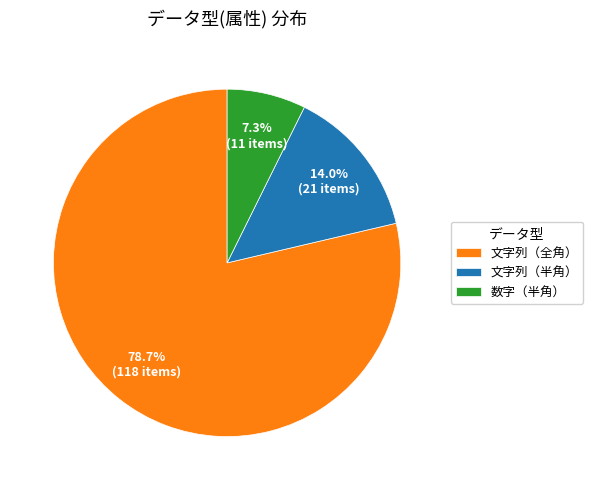

How much of the chart is everything except 数字（半角）?

92.7%